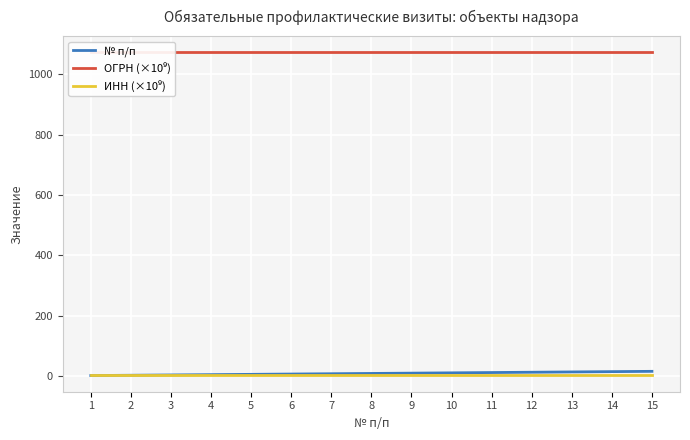

The value of ОГРН (×10⁹) at 15 is 463.1. True or false?

False